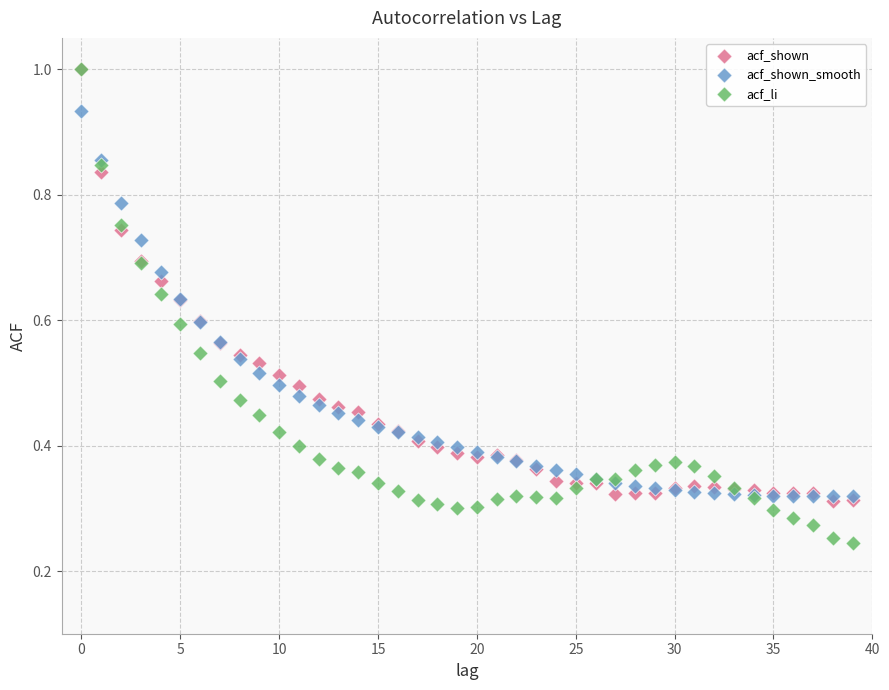

Which series reaches the minimum Y coordinate?

acf_li